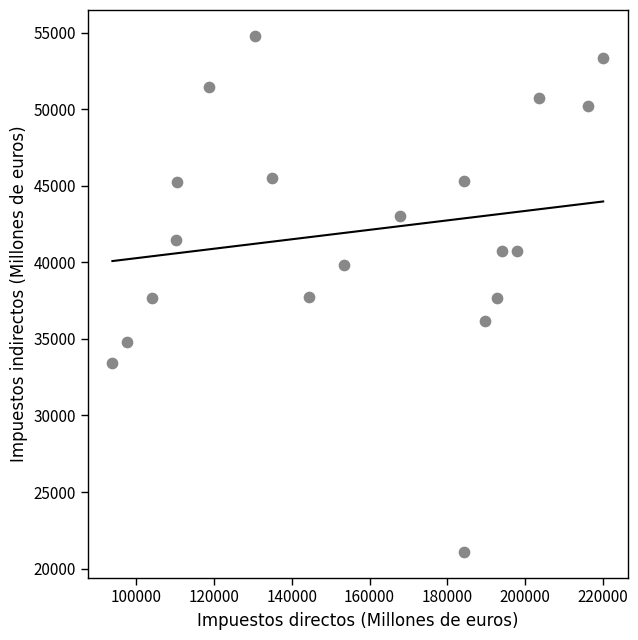

What is the range of X values (max minus min)?

126148.9